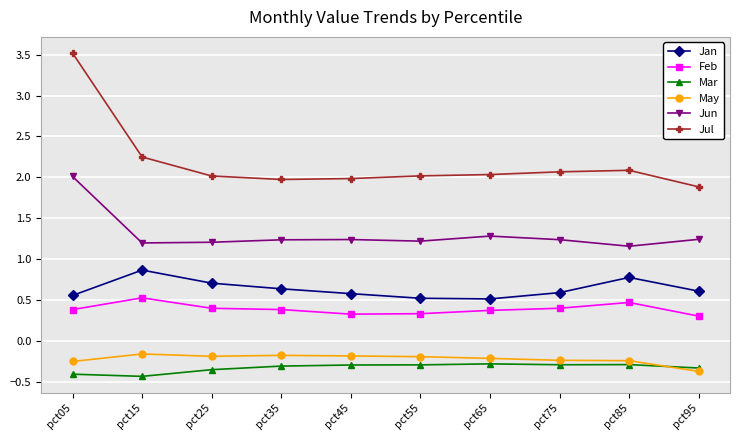

Which series has the largest range (max minus min)?

Jul